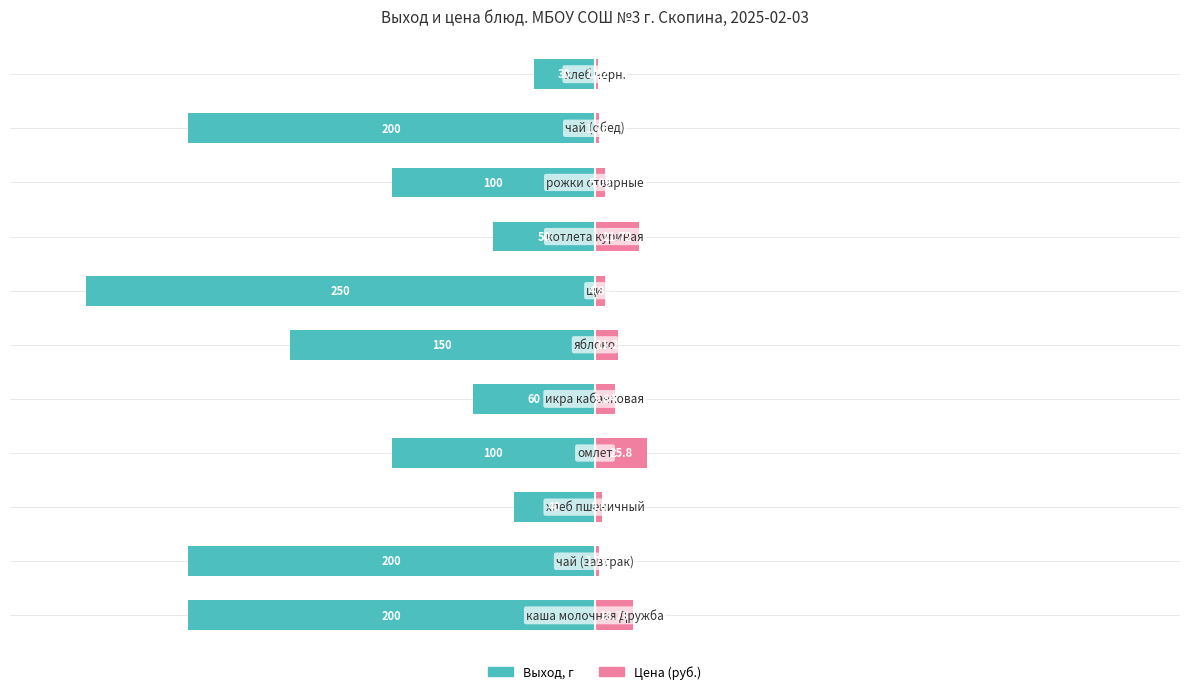

What is the difference between the highest and lowest values at 2?

36.4